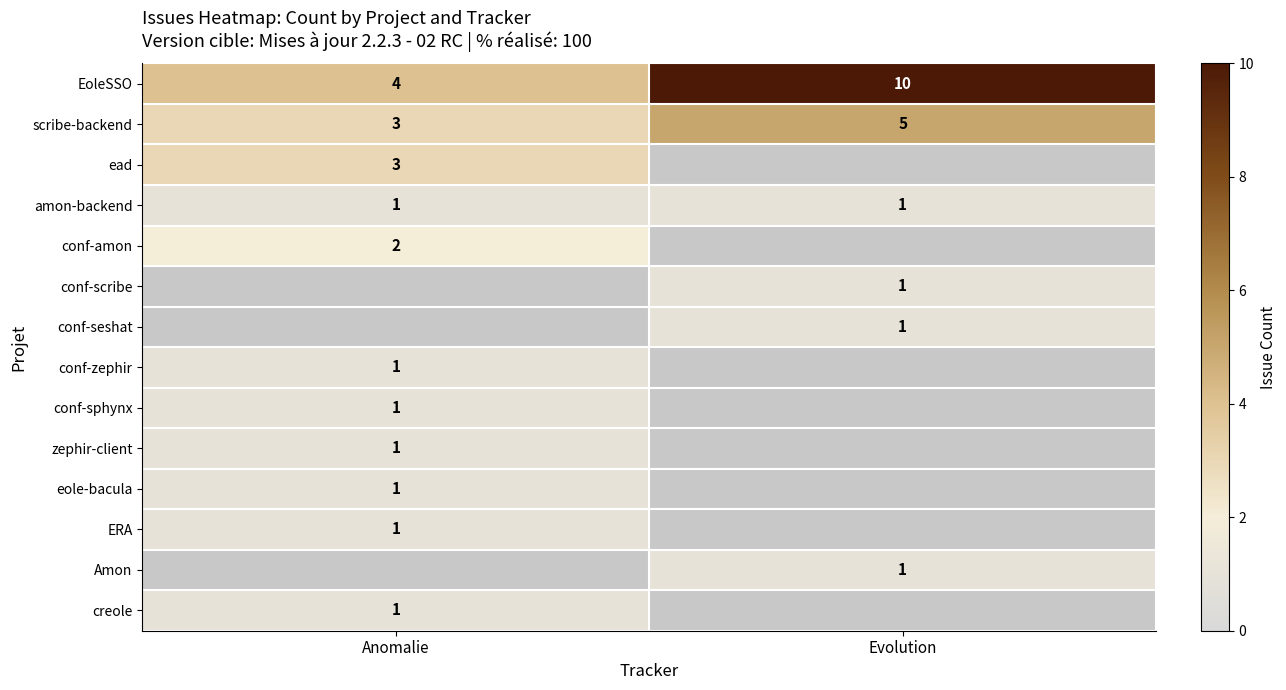

True or false: conf-scribe has a value of 2 at Evolution.

False